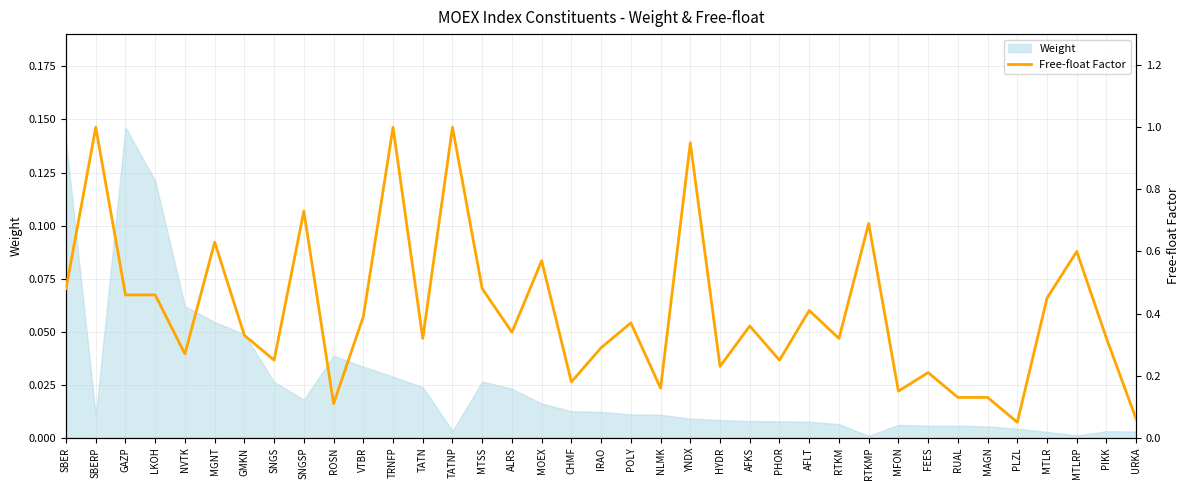

At which category does the chart reach its peak across all series?

SBERP